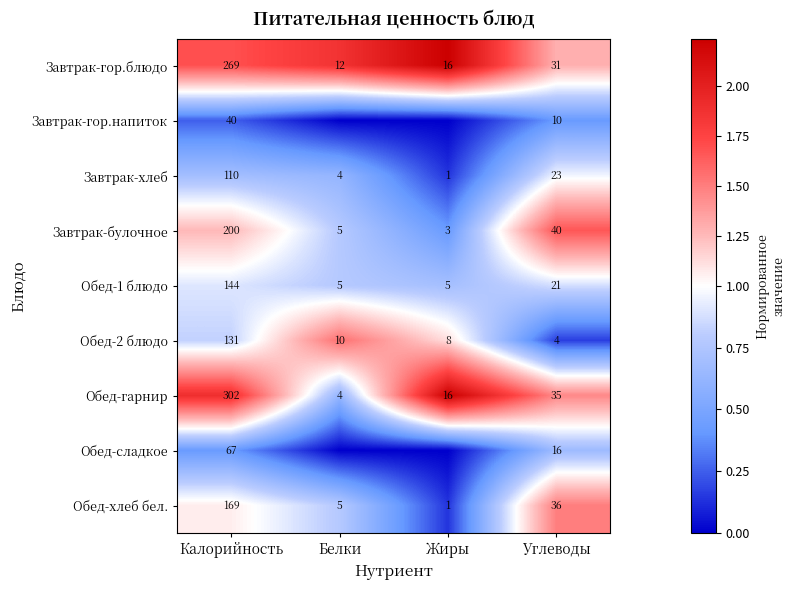

Where does the Обед-гарнир series first go above 35?

Калорийность